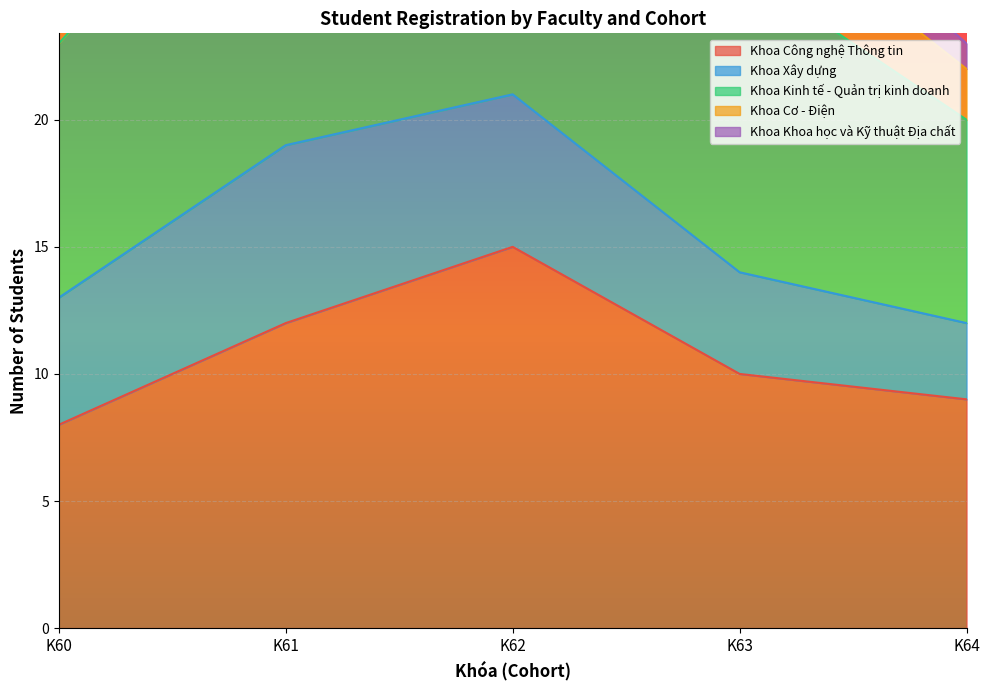

The Khoa Công nghệ Thông tin series shows 2 at K60. True or false?

False